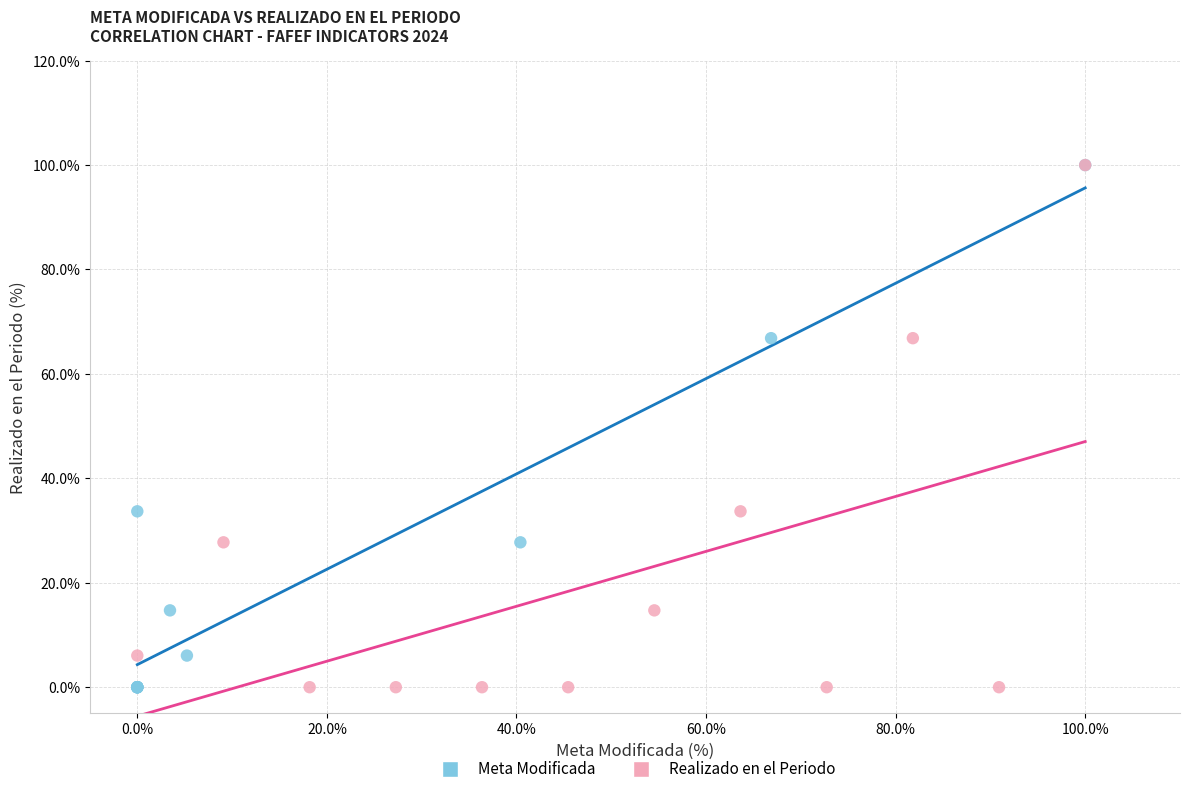

What are all the series names shown in the legend?

Meta Modificada, Realizado en el Periodo